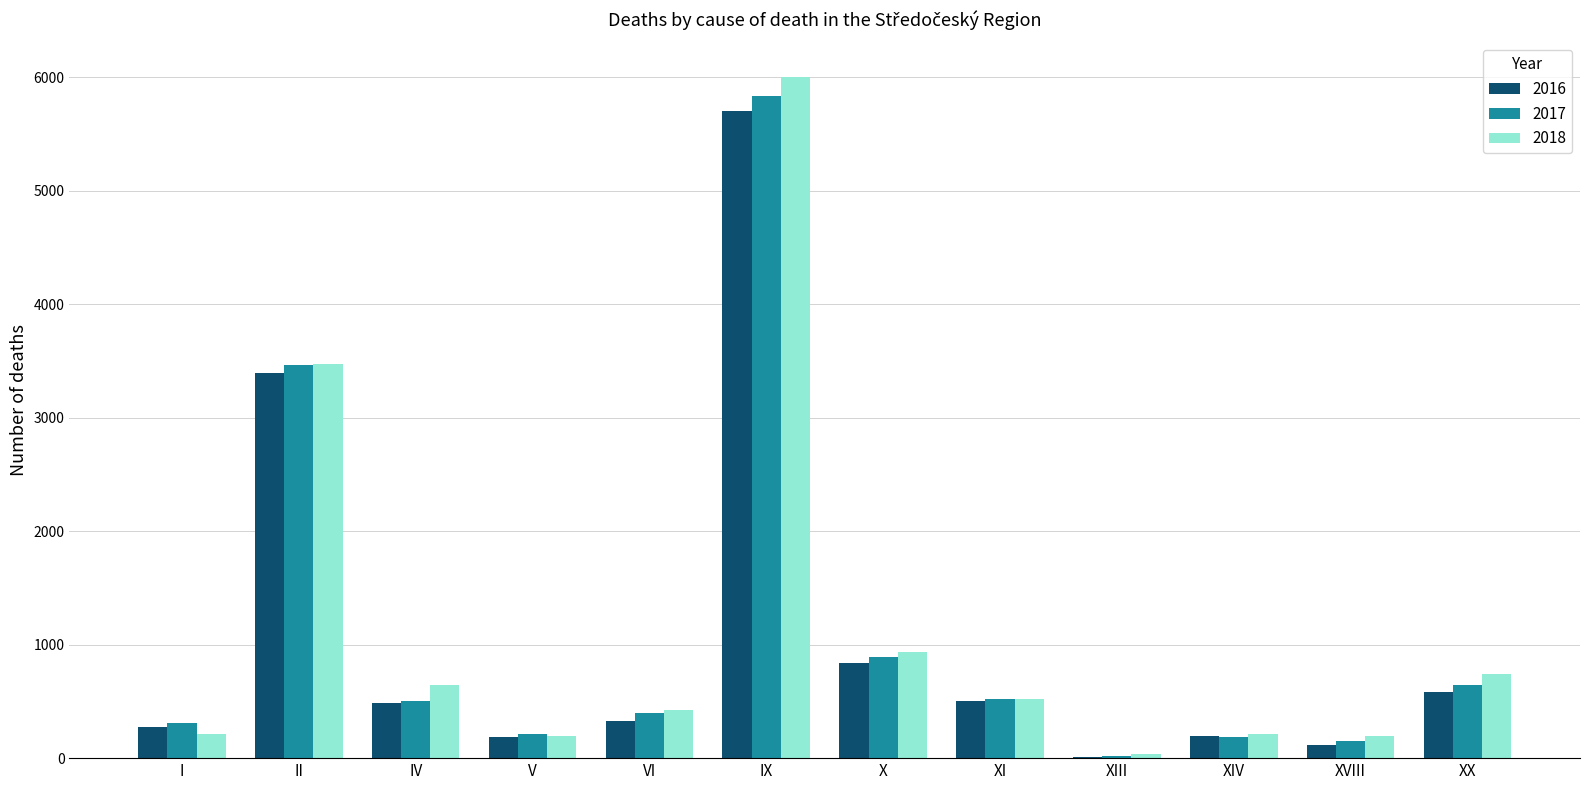

What is the sum of all 2018 values?

13602